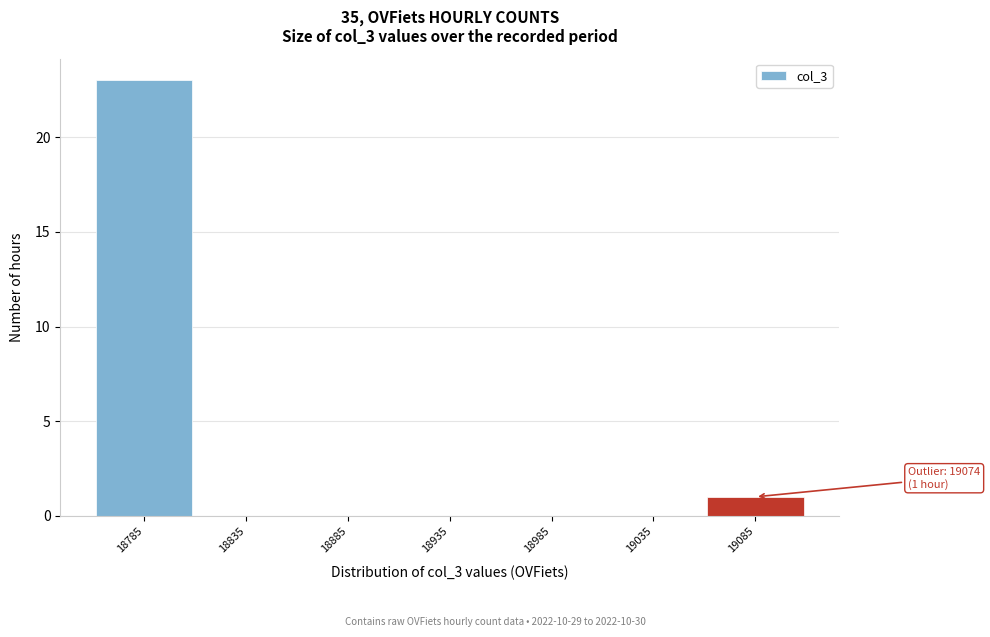

Which range on the x-axis has the tallest bar?

18760 to 18810